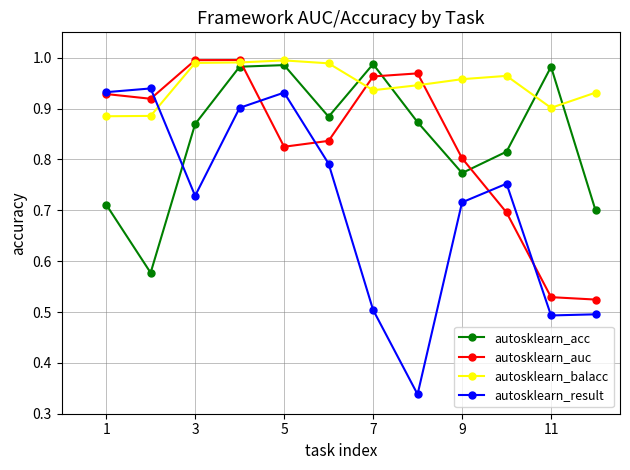

Which series has the largest range (max minus min)?

autosklearn_result